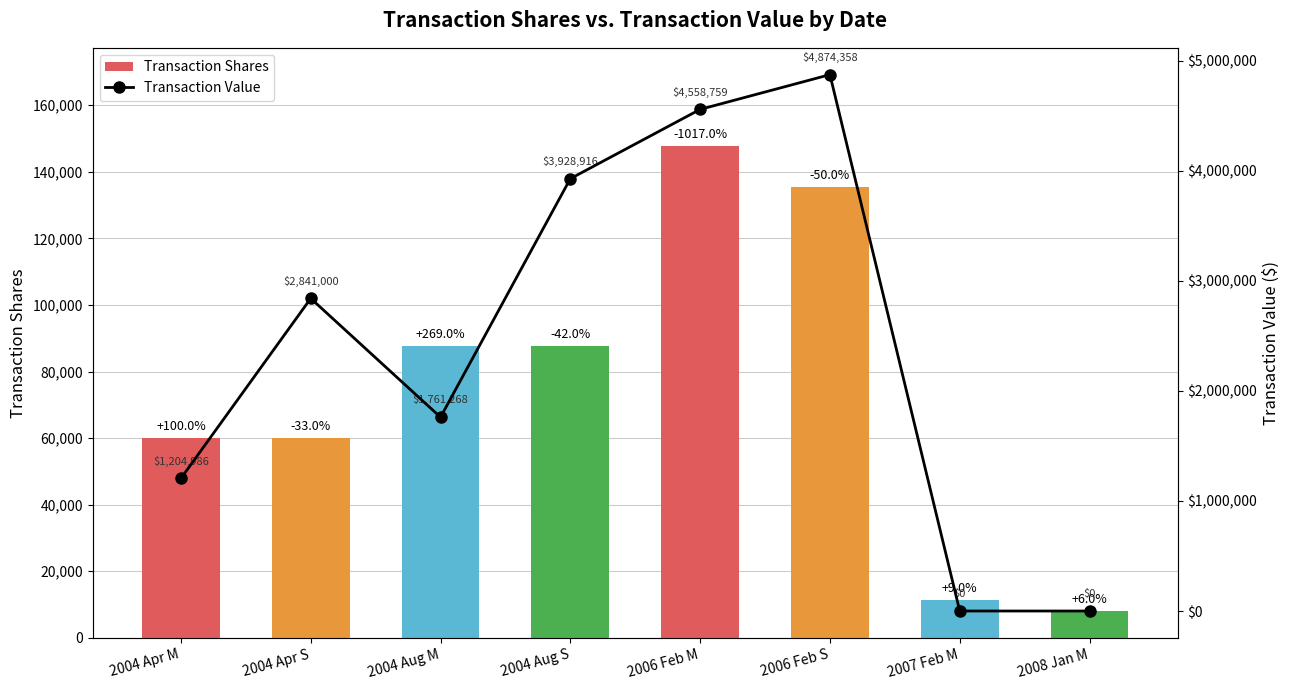

What is the total value across all series at 2004 Aug S?

4016615